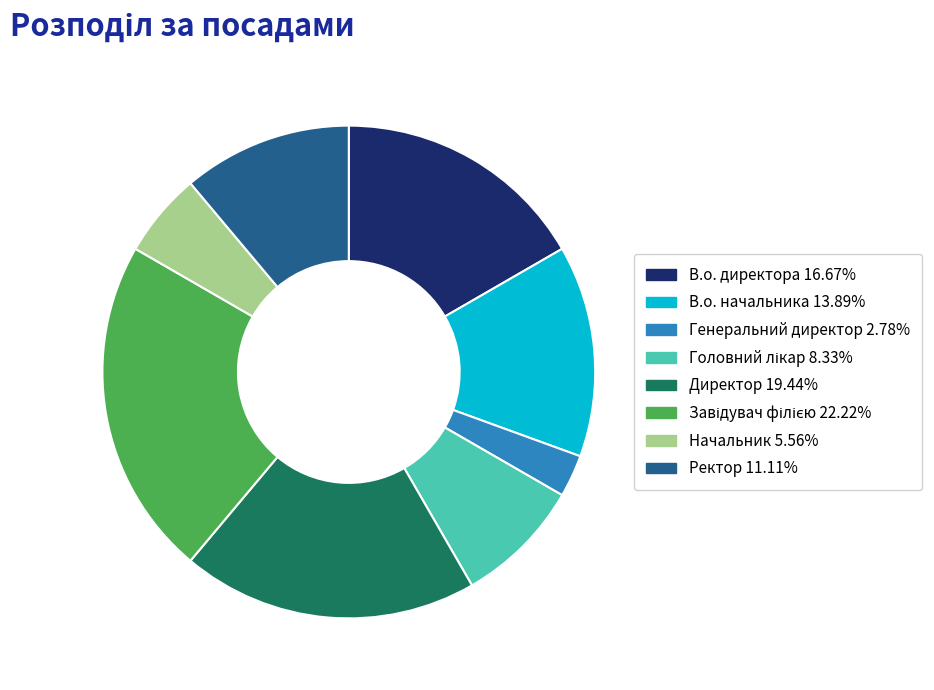

Do Директор and Ректор together represent more than half of the pie?

No